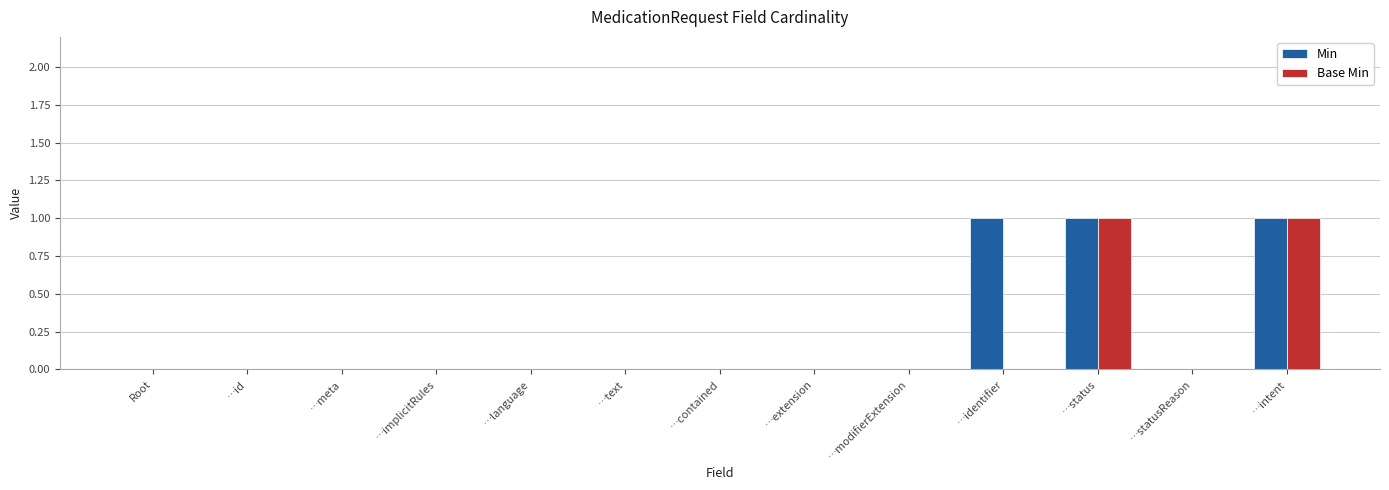

Which series has the largest total across all categories?

Min